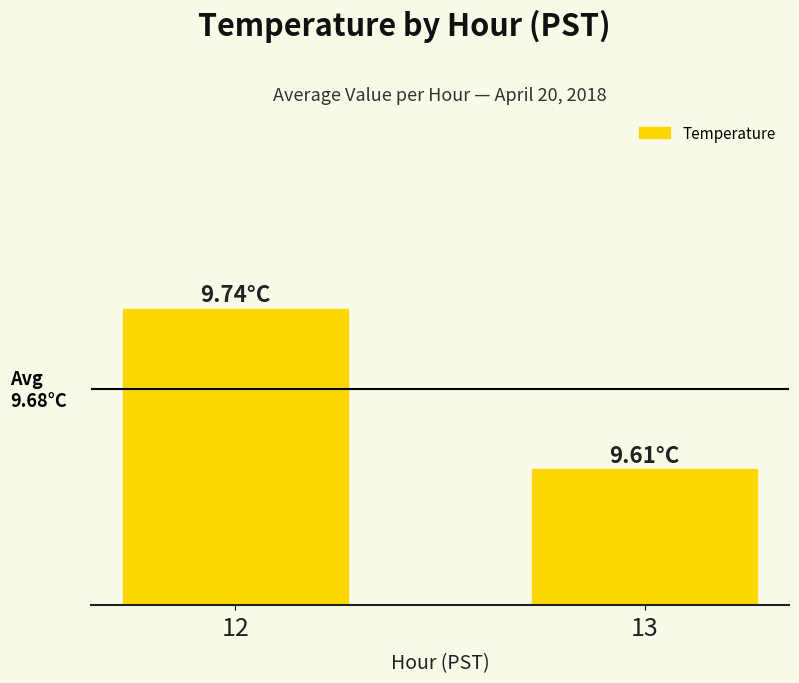

List the labels in order of value, smallest first.

13, 12